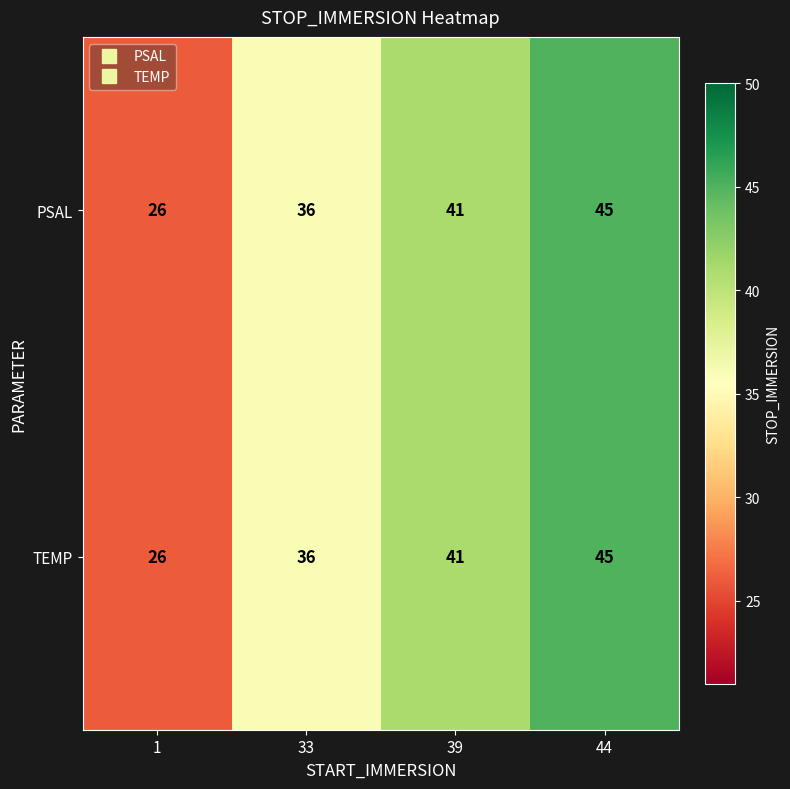

The value of TEMP at 39 is 41. True or false?

True